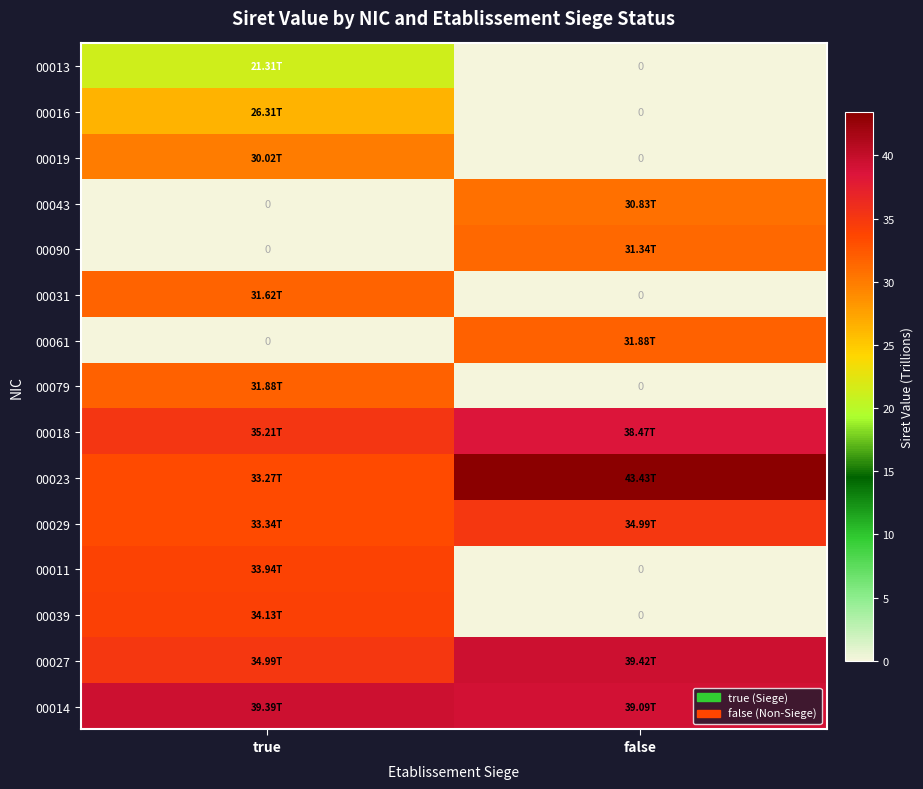

What is the maximum value shown in the chart?

43.4